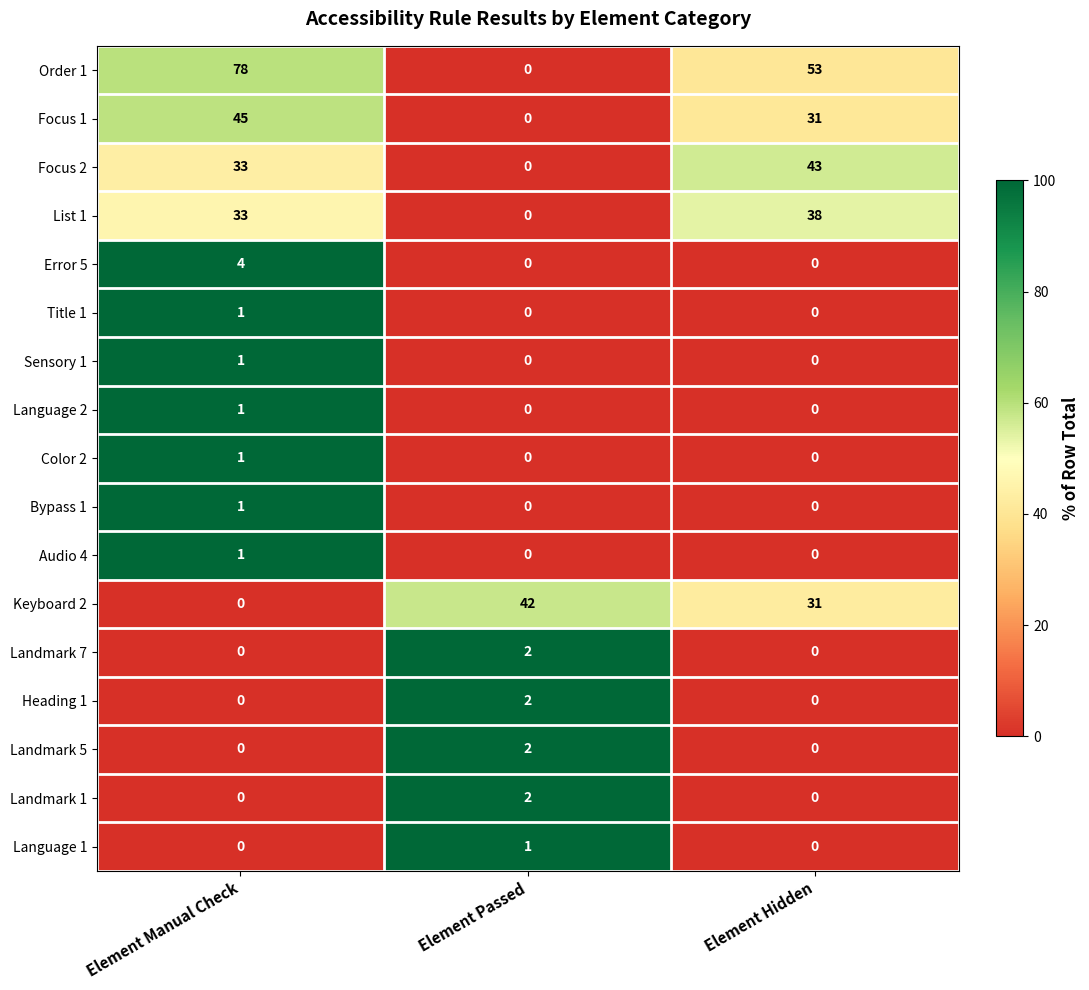

Count the number of data series in this chart.

17